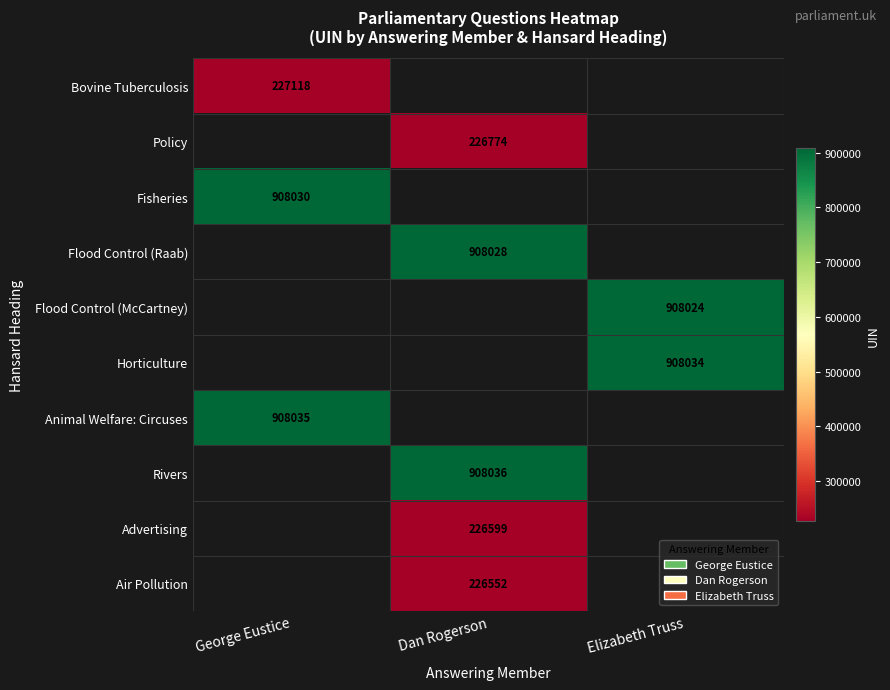

The value of Flood Control (McCartney) at Elizabeth Truss is 908024. True or false?

True